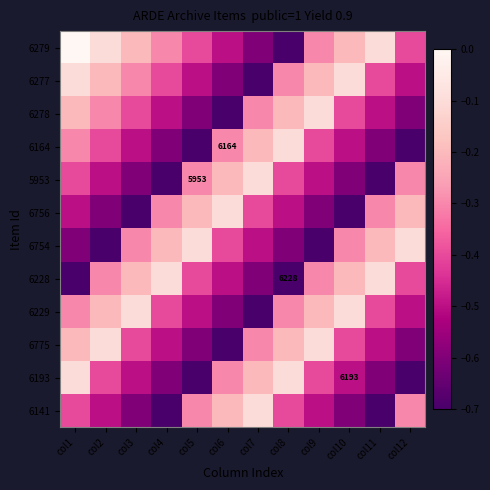

List the labels in order of 6193 value, largest first.

col1, col8, col7, col6, col2, col9, col3, col10, col4, col11, col5, col12